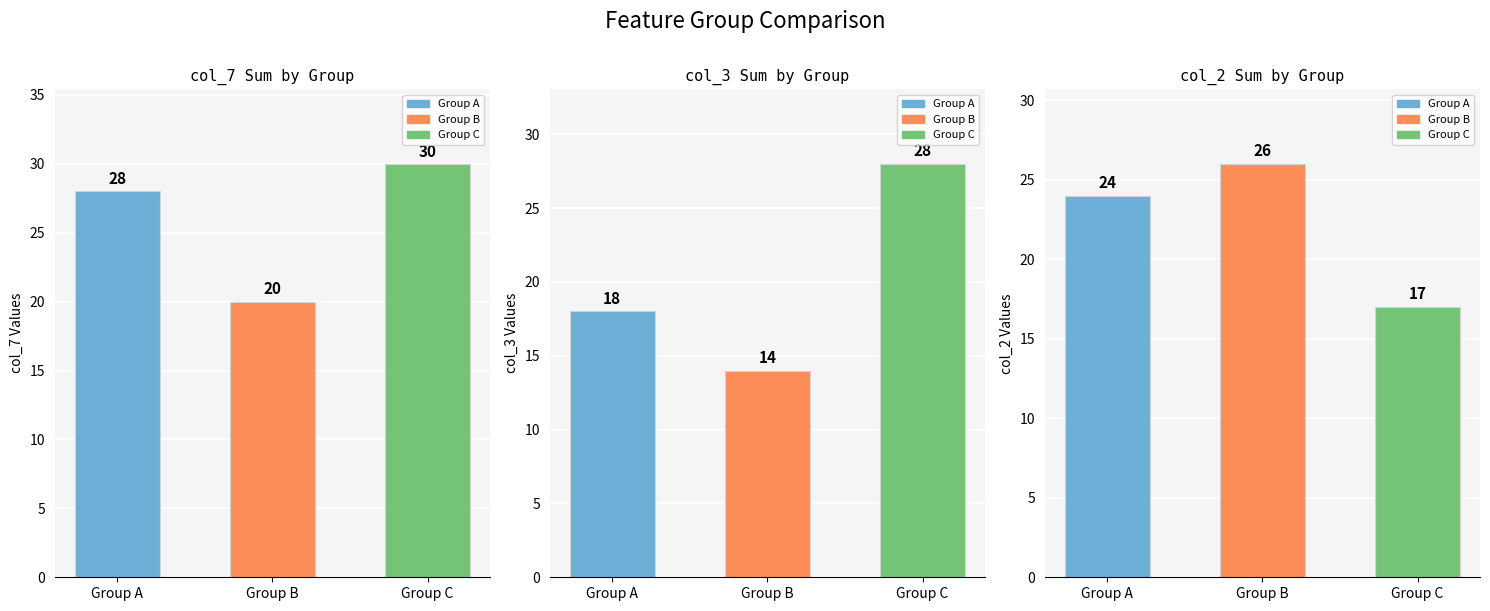

Where does the col_7 Sum by Group series first go above 28?

Group C